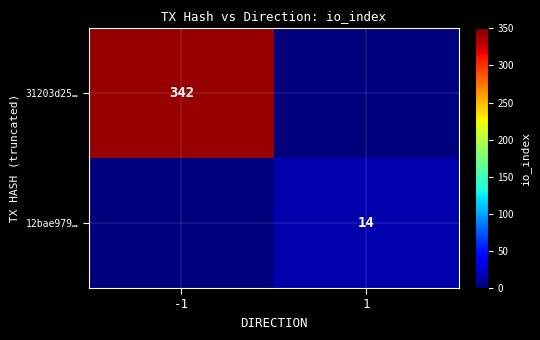

Is it true that 31203d25… equals 342 at -1?

True